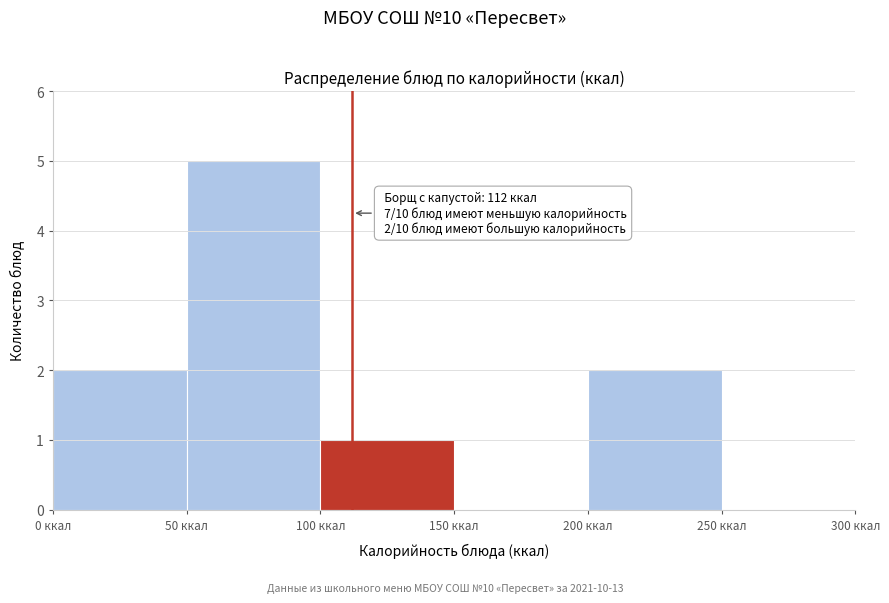

Which range on the x-axis has the tallest bar?

50 to 100